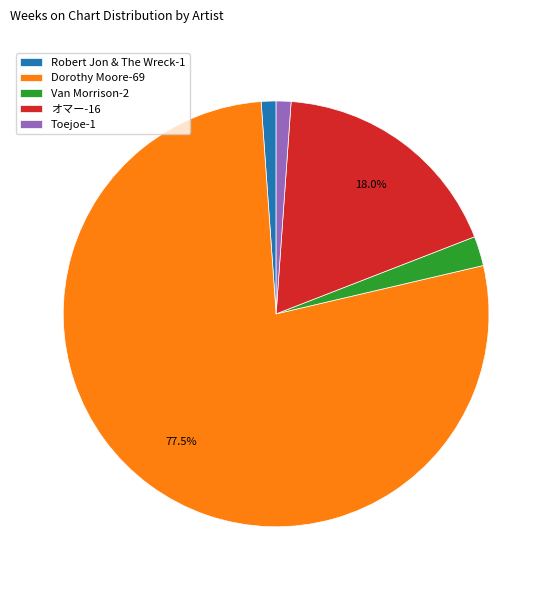

Is there any slice that represents more than half of the pie?

Yes